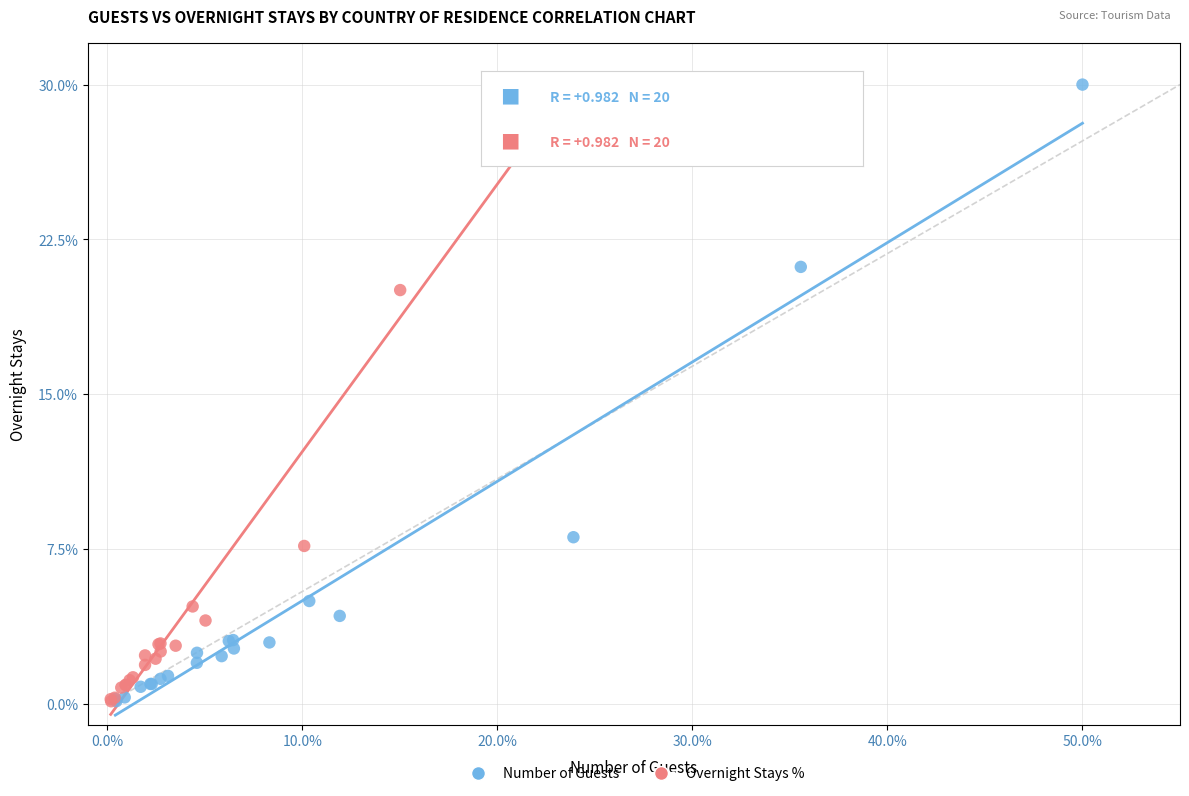

Which series has the widest spread of Y values?

Number of Guests